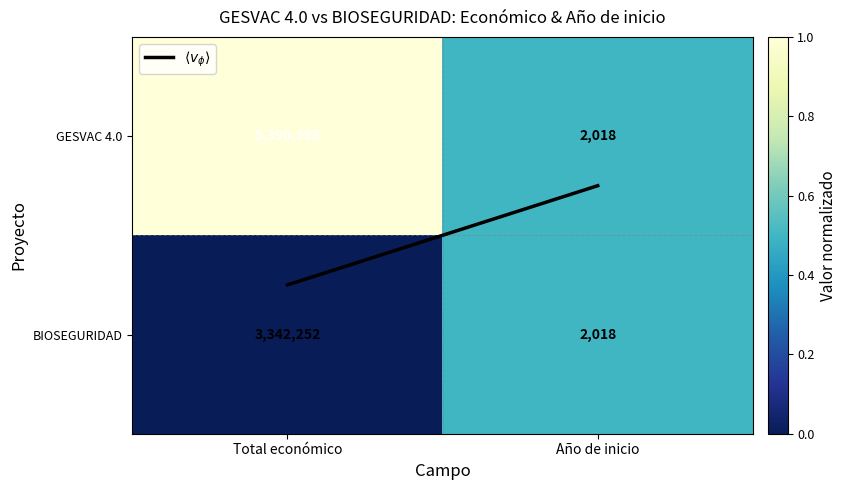

What value does the BIOSEGURIDAD series have at Año de inicio?

2018